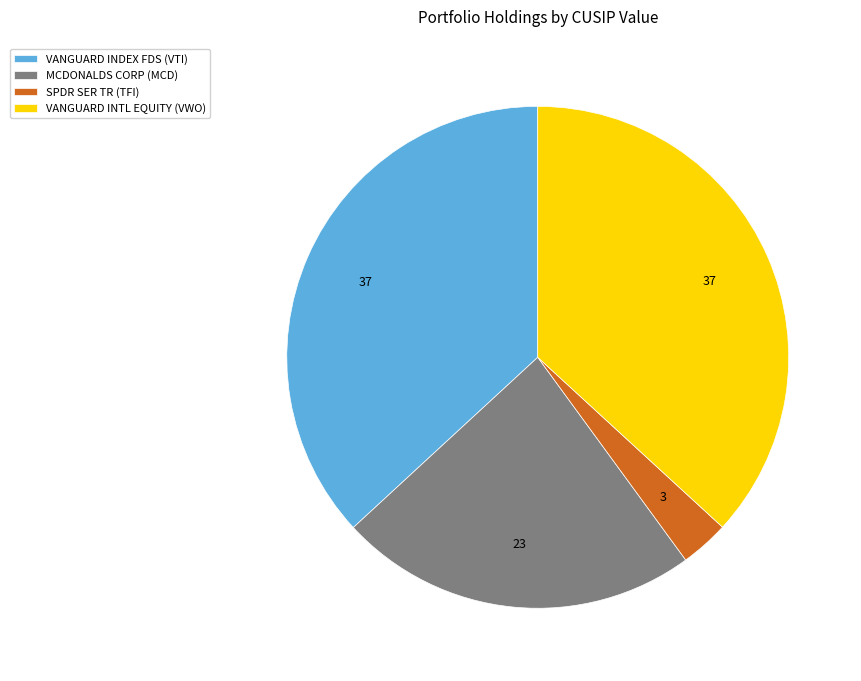

Is there any slice that represents more than half of the pie?

No